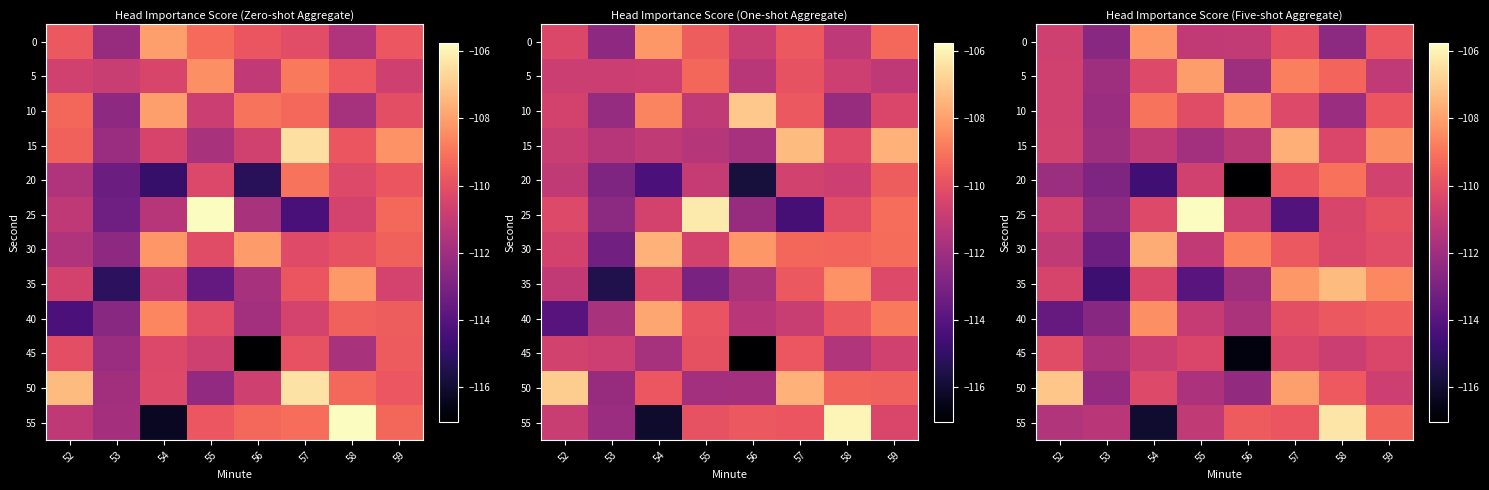

How many categories are shown in the chart?

8